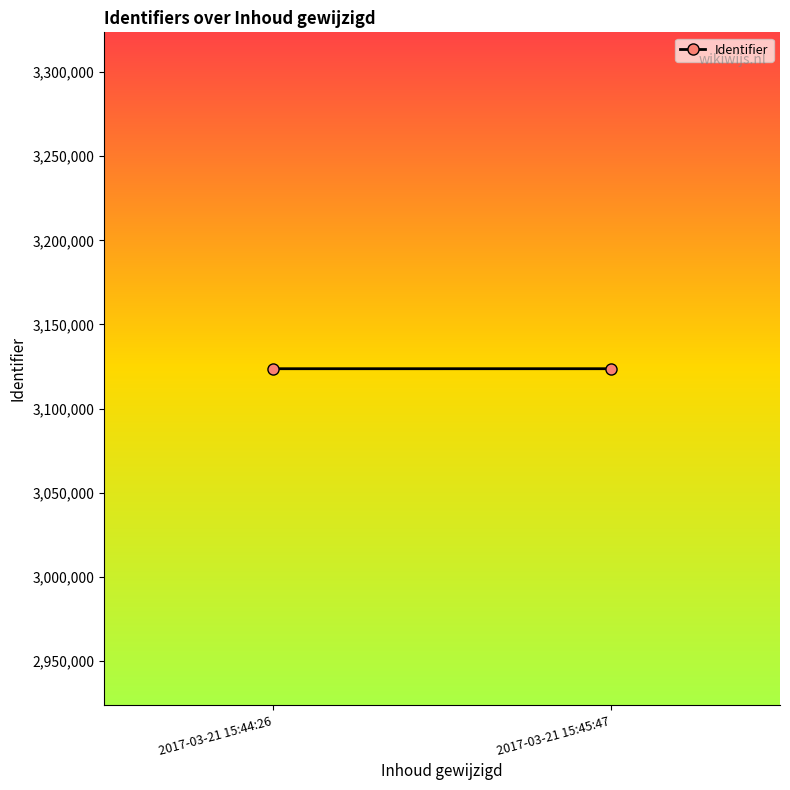

What is the sum of all values?

6247368